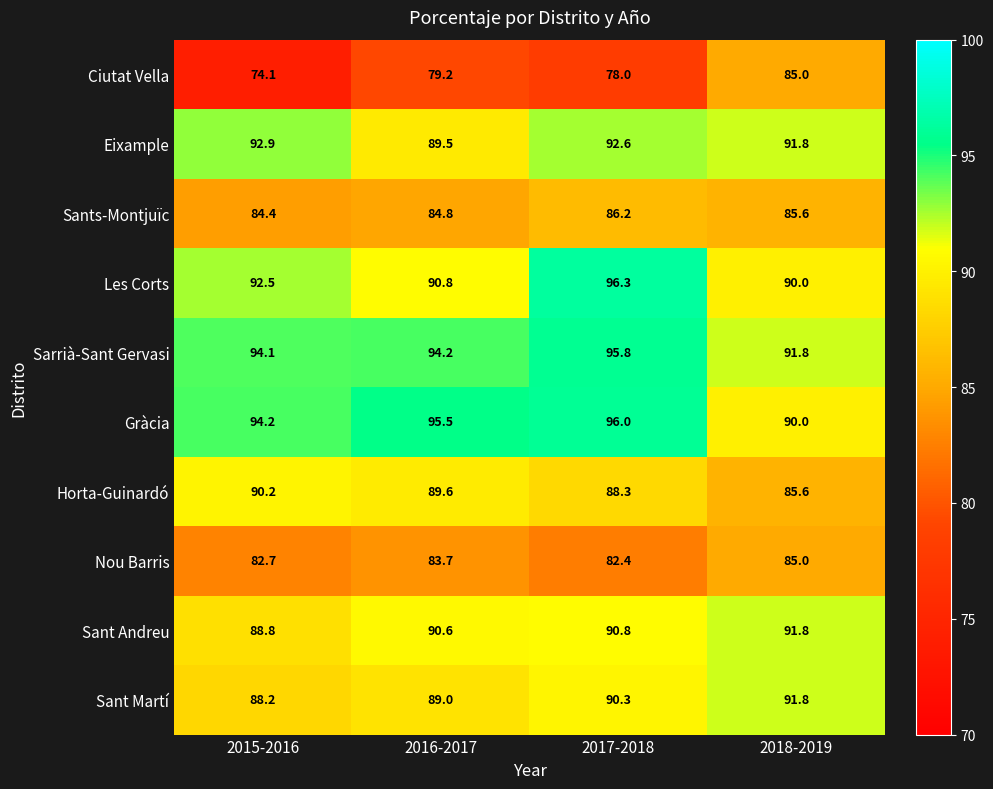

What is the sum of the Sarrià-Sant Gervasi values at 2016-2017 and 2017-2018?

190.0